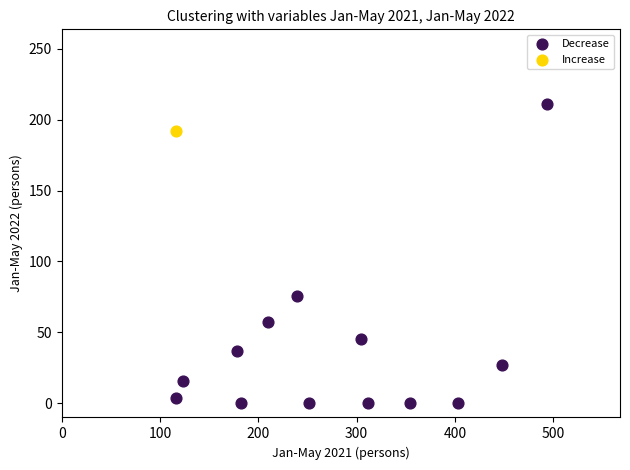

What are all the series names shown in the legend?

Decrease, Increase